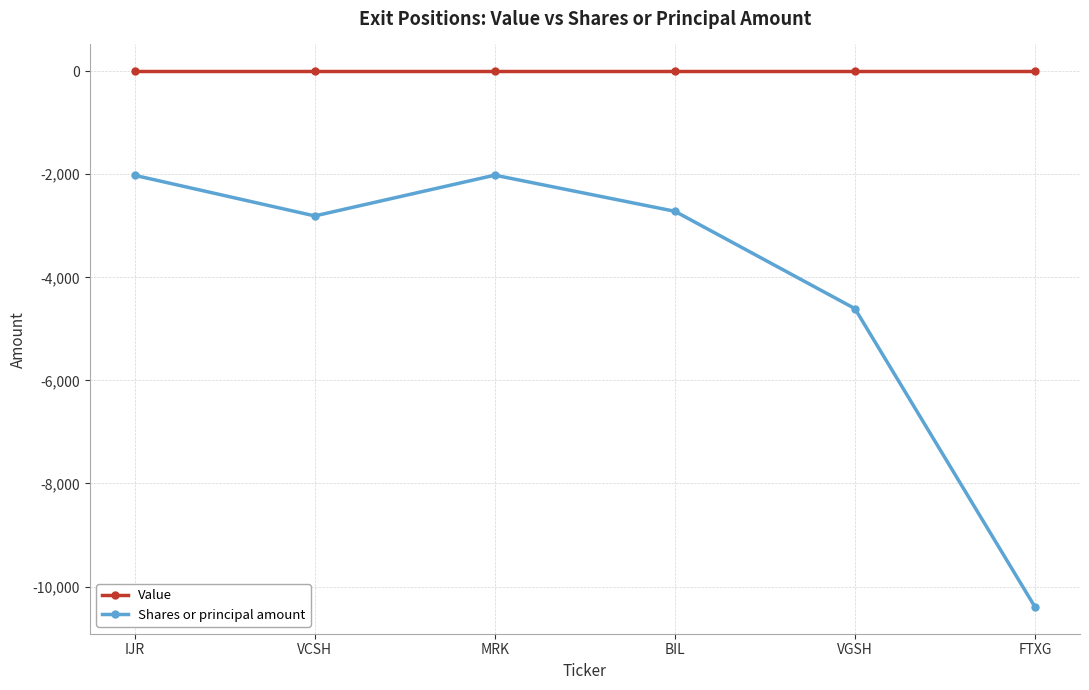

What is the minimum value for Shares or principal amount?

-10396